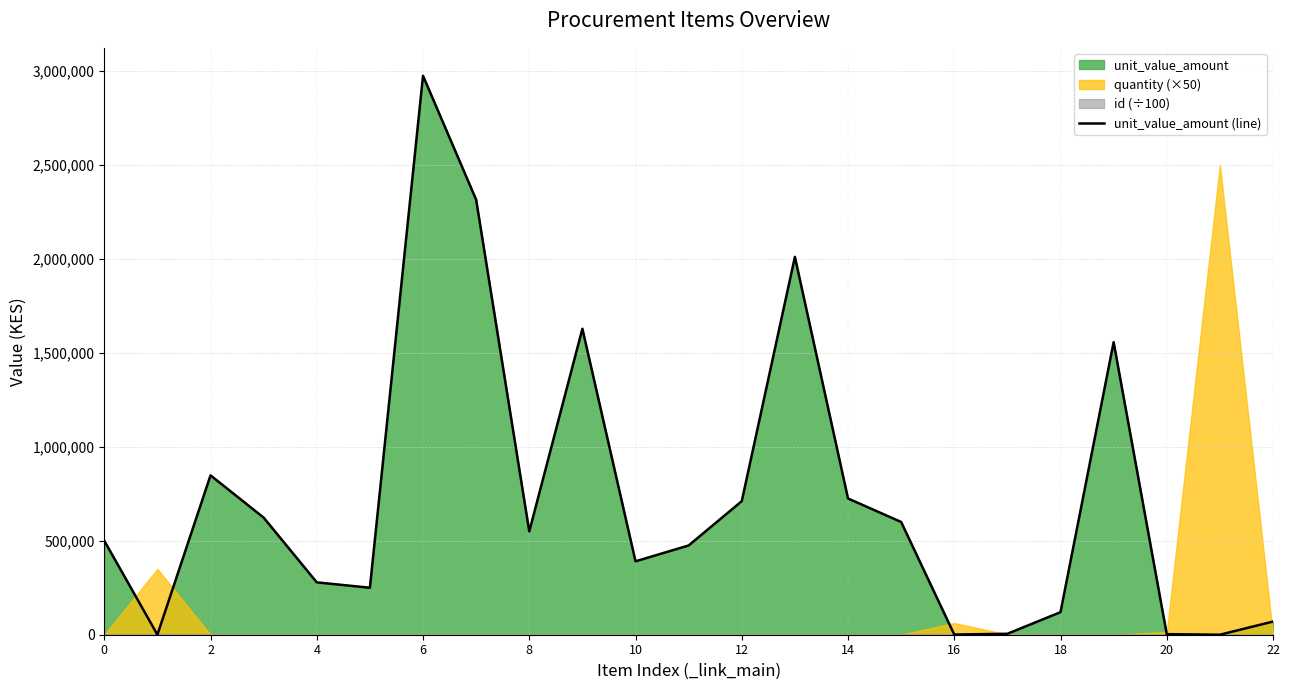

What is the highest value of the unit_value_amount (line) series?

2974300.0